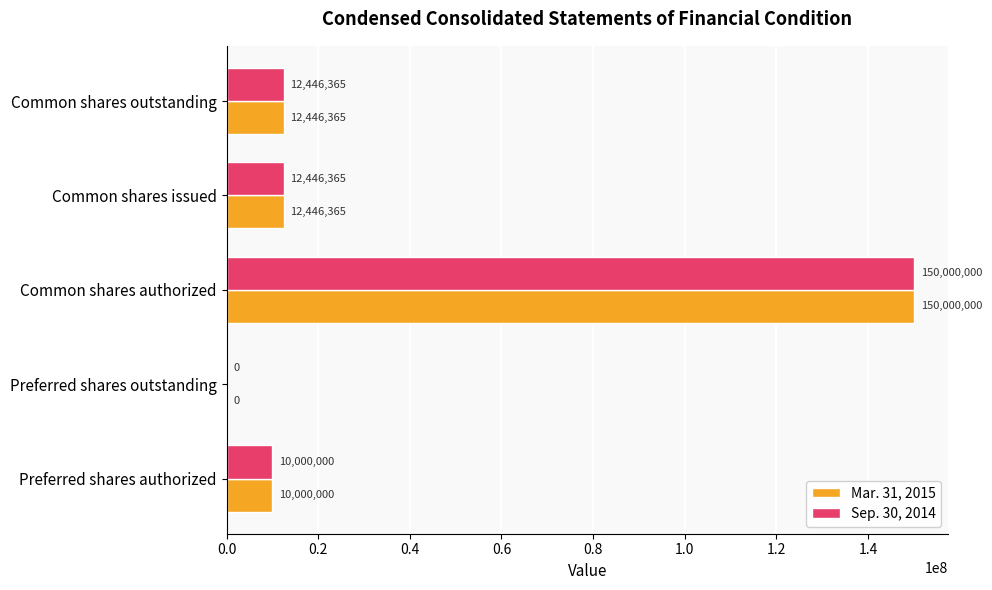

At which label does Mar. 31, 2015 reach its peak?

Common shares authorized